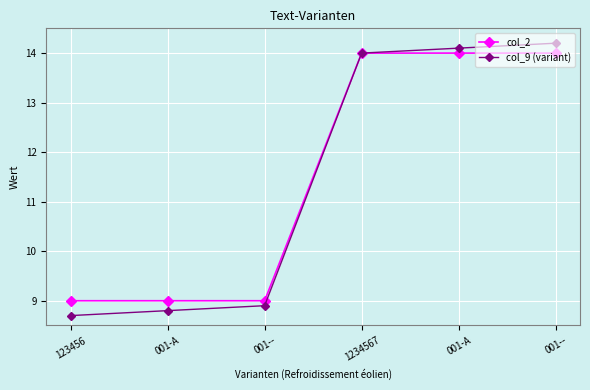

What is the difference between the col_9 (variant) values at 001-- and 001-A?

0.1